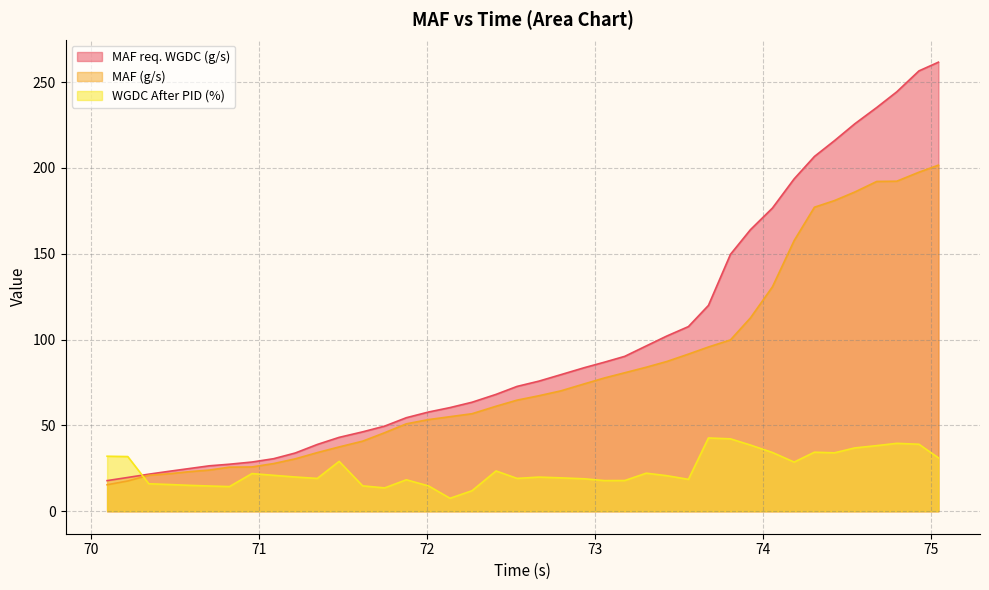

How many interior local valleys does the WGDC After PID (%) series have?

9